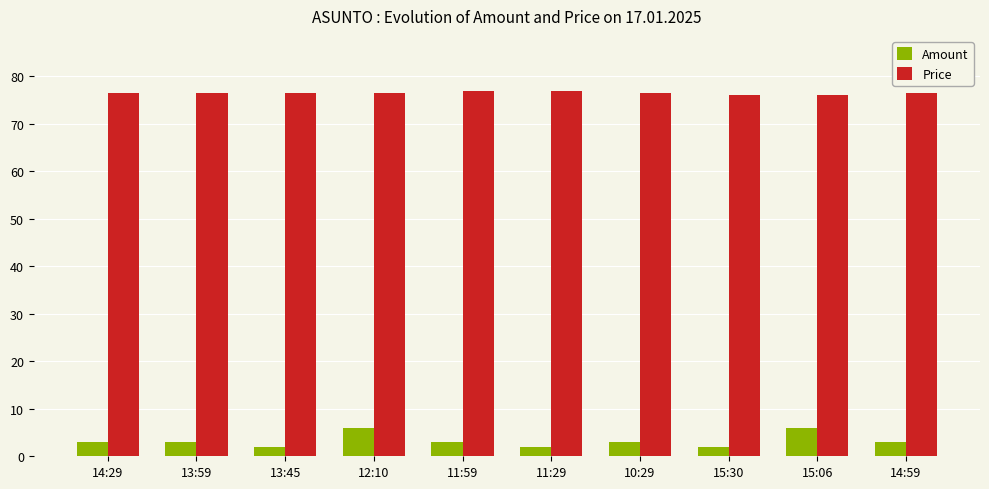

Reading left to right, transcribe all the data shown in this chart.

Amount: 14:29=3.0	13:59=3.0	13:45=2.0	12:10=6.0	11:59=3.0	11:29=2.0	10:29=3.0	15:30=2.0	15:06=6.0	14:59=3.0
Price: 14:29=76.5	13:59=76.5	13:45=76.5	12:10=76.5	11:59=77.0	11:29=77.0	10:29=76.5	15:30=76.0	15:06=76.0	14:59=76.5